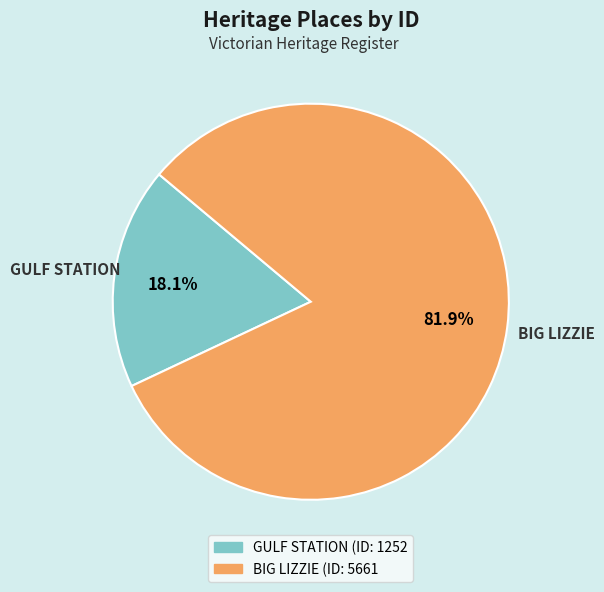

What is the smallest slice in the pie chart?

GULF STATION